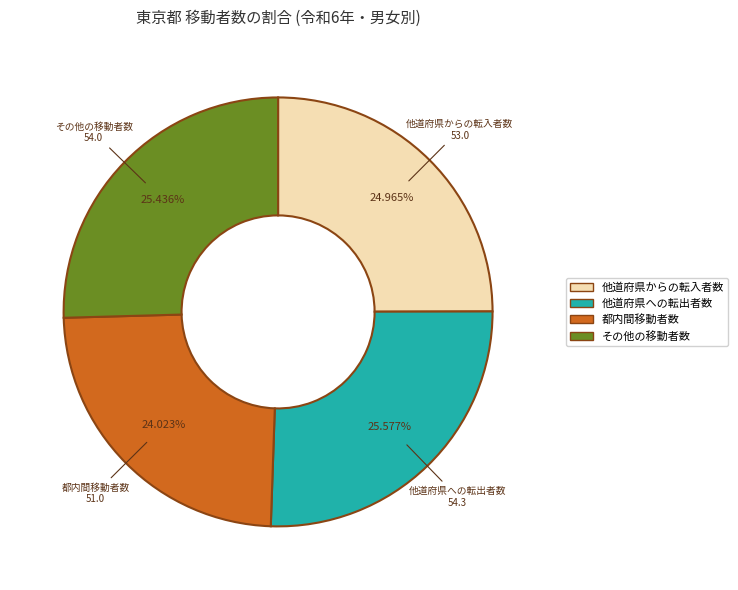

Is there a majority slice in this chart?

No